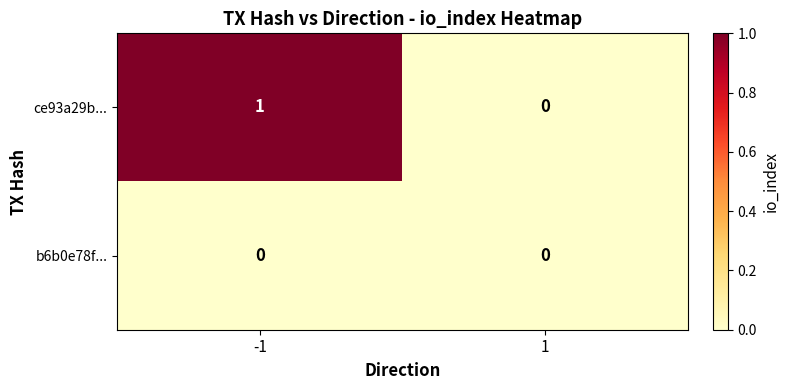

Which series has the largest total across all categories?

ce93a29b...